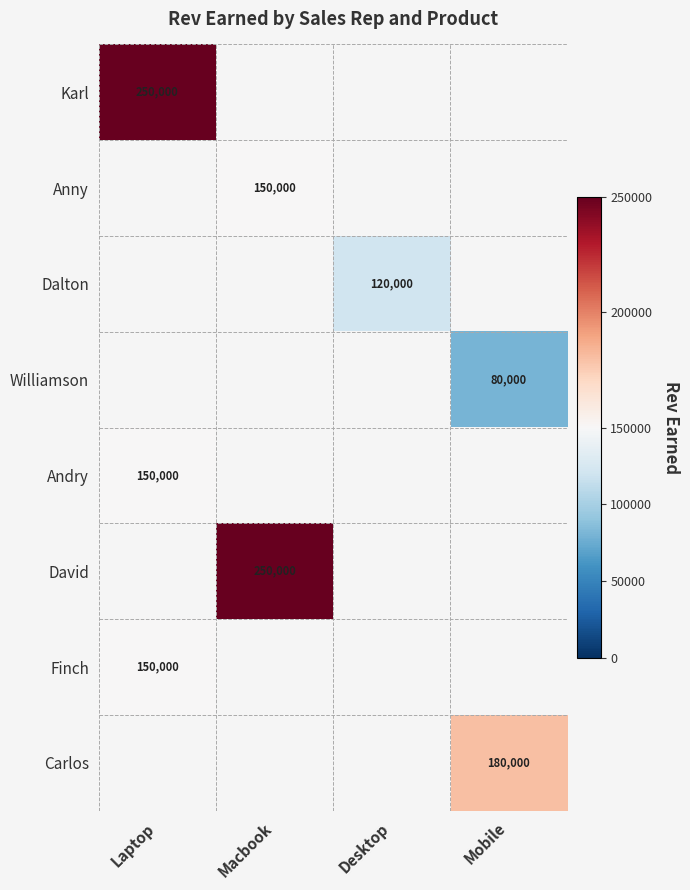

What is the lowest value of the Andry series?

150000.0